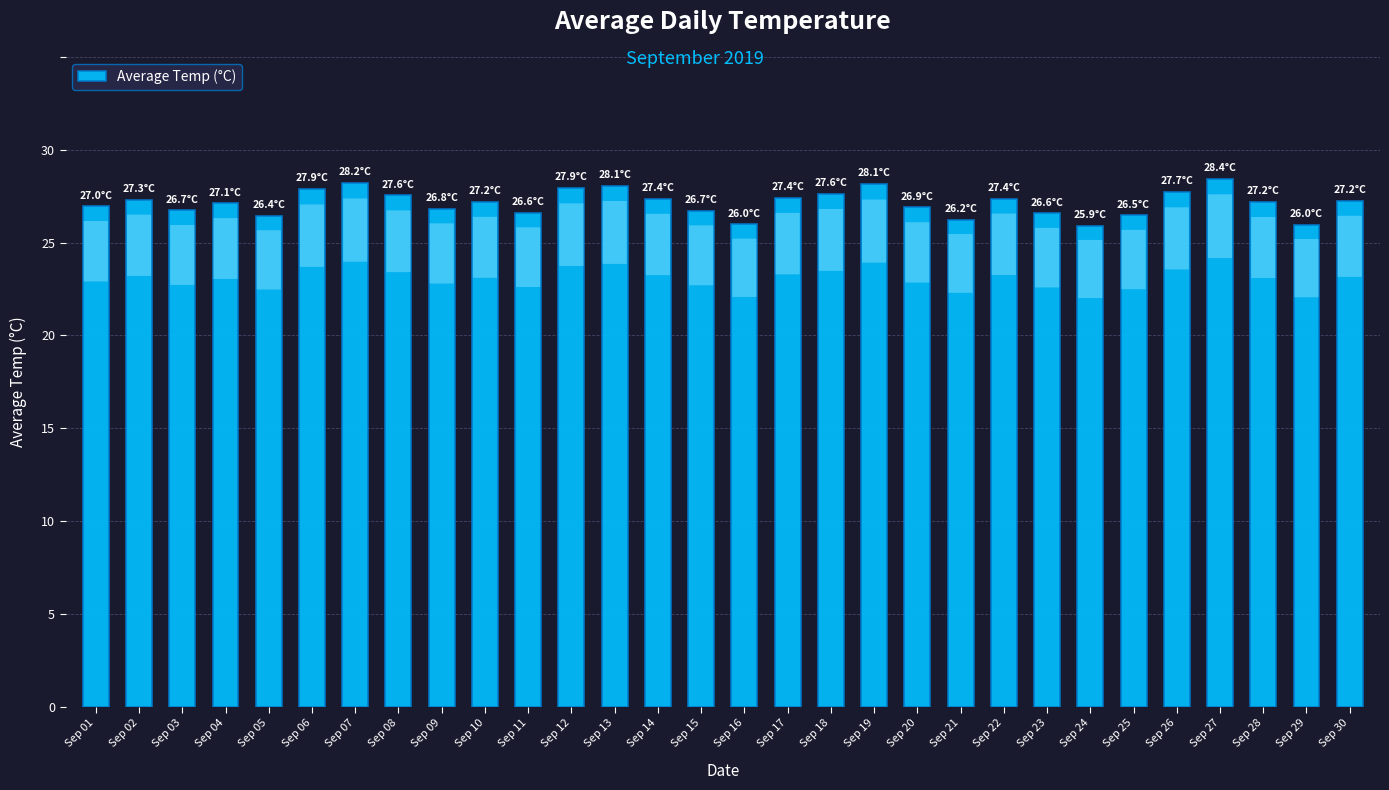

What is the average value?

27.1